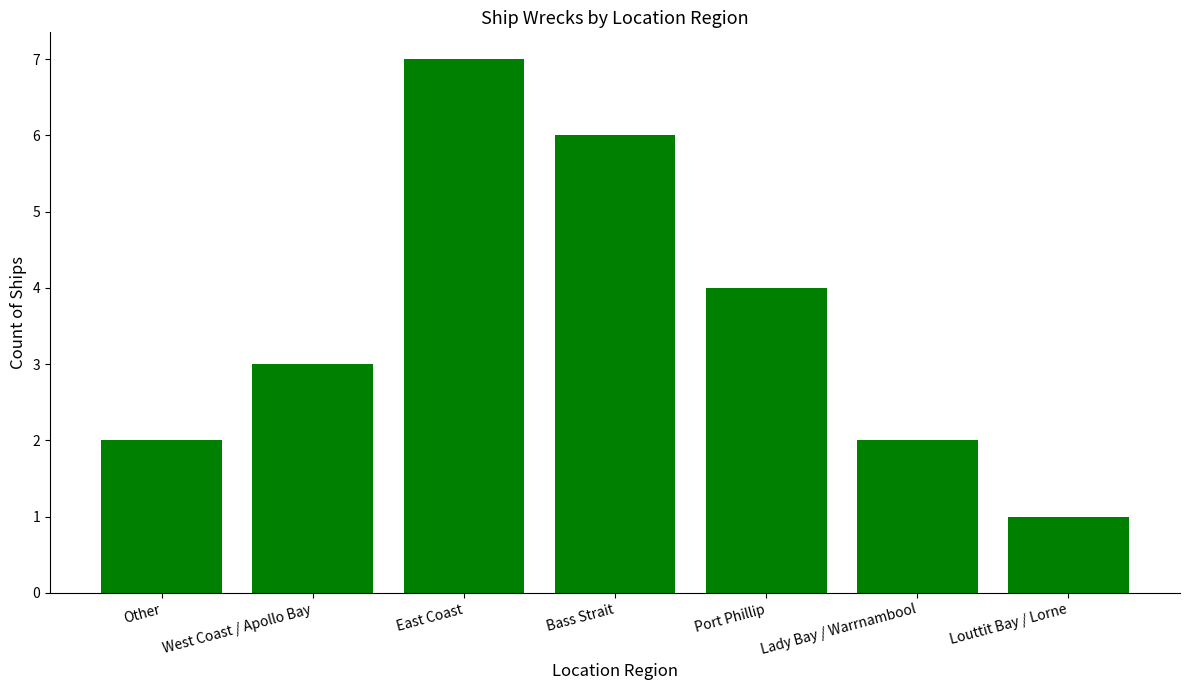

Reading right to left, what are all the values shown in this chart?

Louttit Bay / Lorne=1	Lady Bay / Warrnambool=2	Port Phillip=4	Bass Strait=6	East Coast=7	West Coast / Apollo Bay=3	Other=2